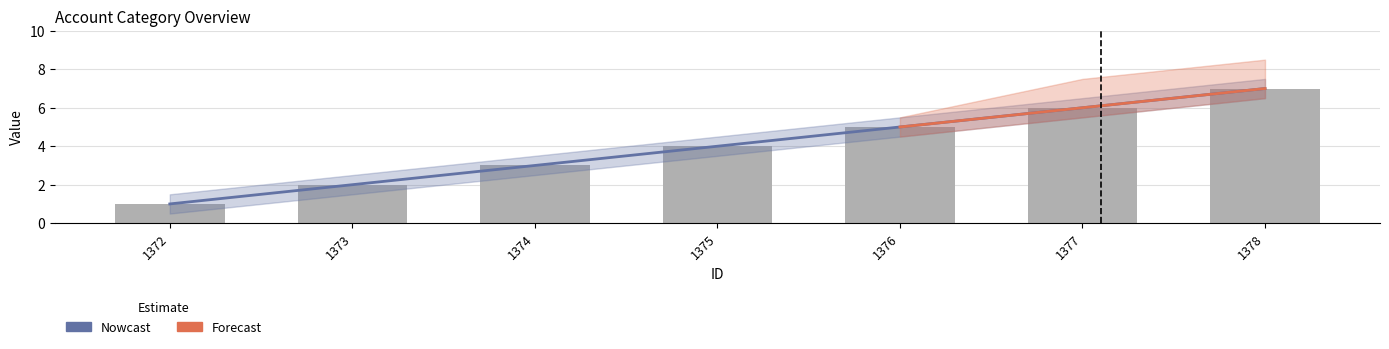

Is the value of Balance at 1373 greater than the value of Debit at 1377?

No